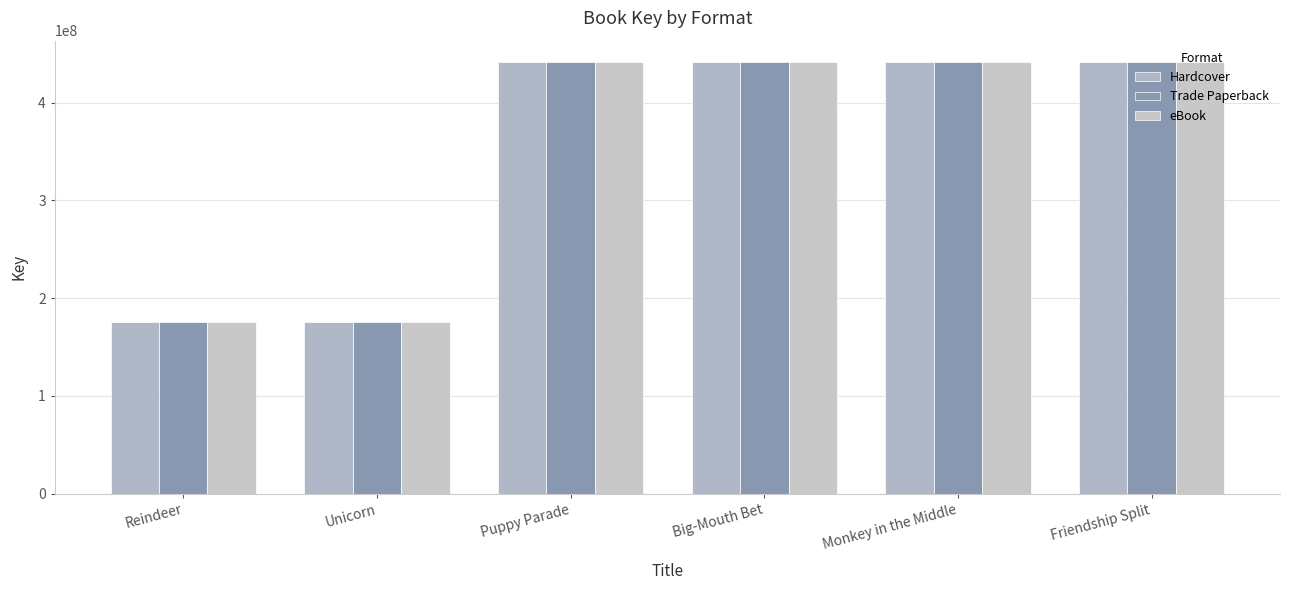

Are the bars horizontal?

No